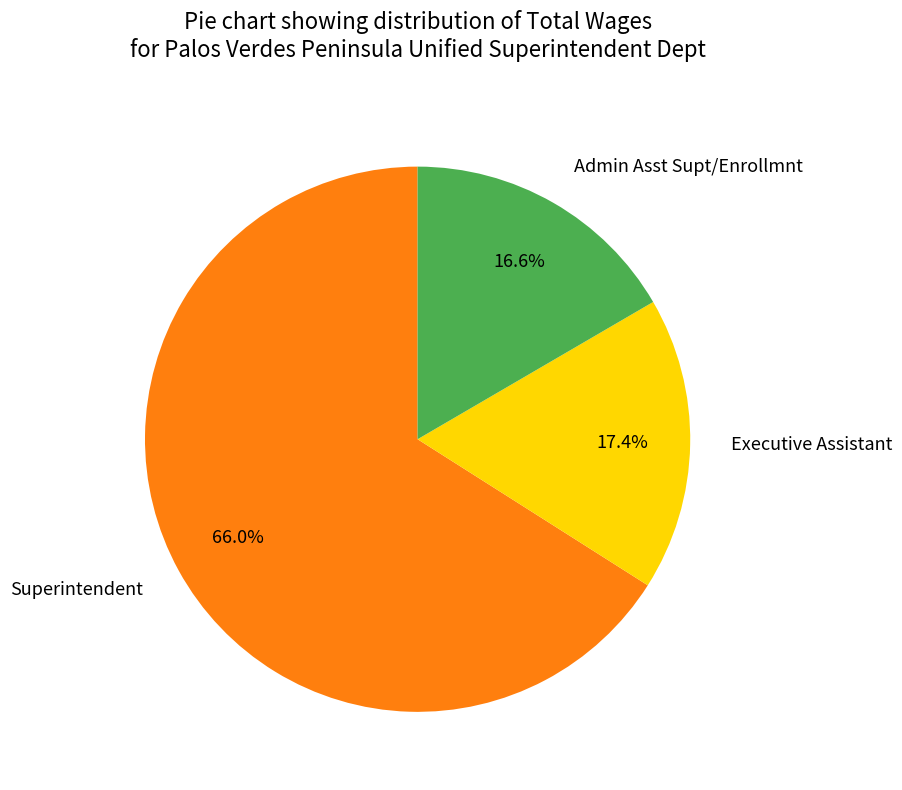

Count the number of slices in the pie.

3